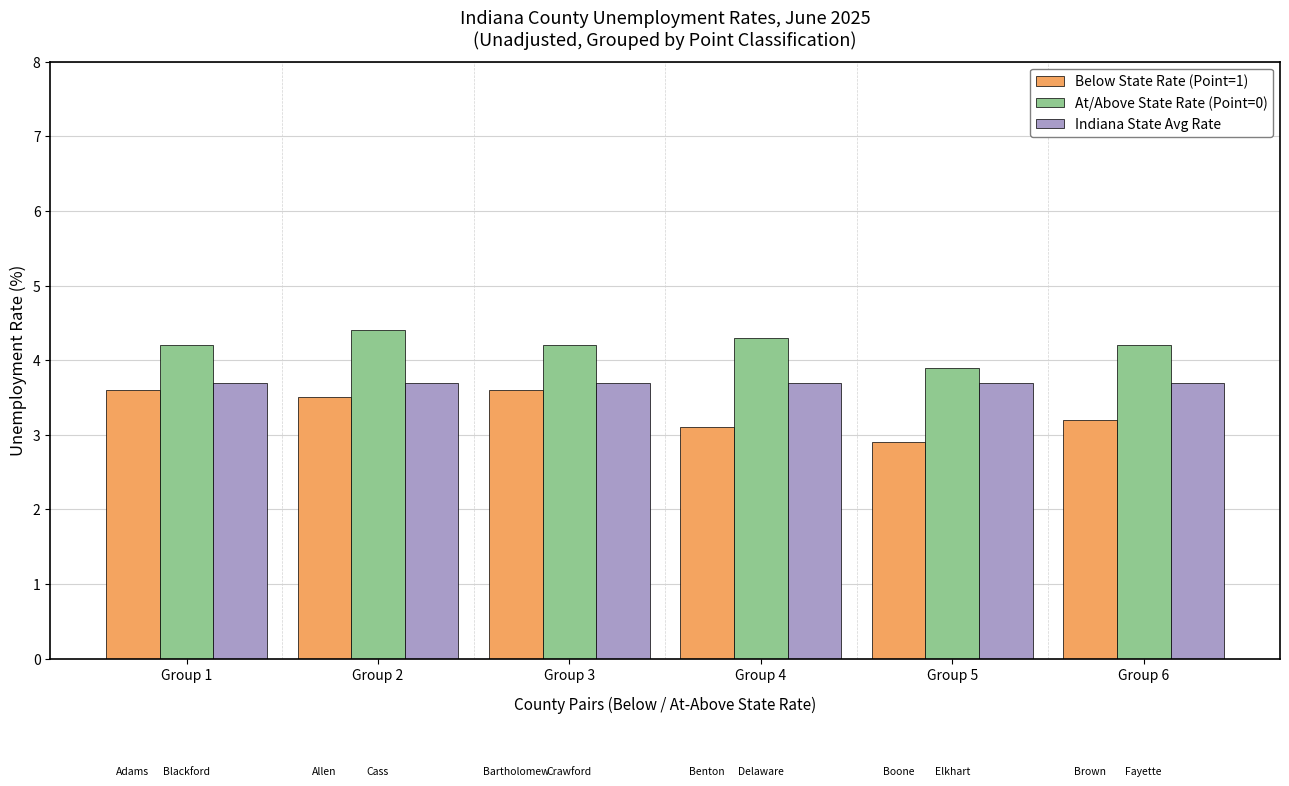

At Group 4, list the series in order from smallest to largest.

Below State Rate (Point=1), Indiana State Avg Rate, At/Above State Rate (Point=0)